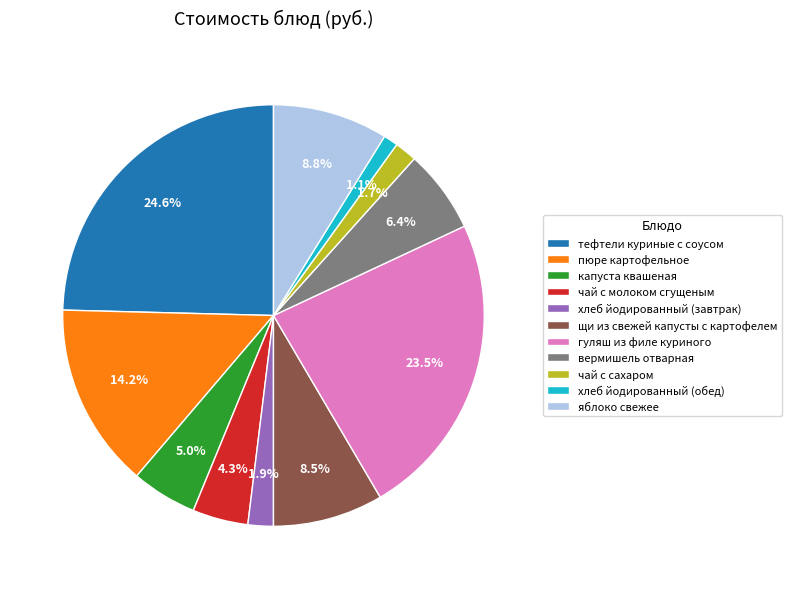

True or false: щи из свежей капусты с картофелем accounts for 21% of the total.

False